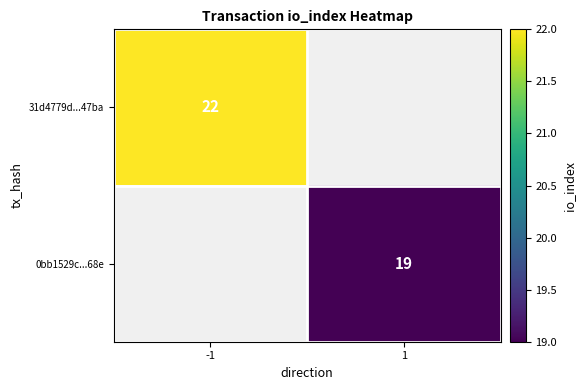

True or false: 31d4779d...47ba has a value of 22 at -1.

True